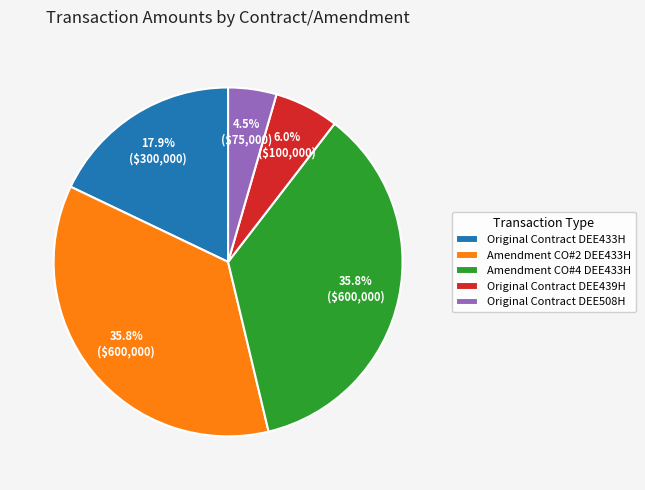

Is there a majority slice in this chart?

No